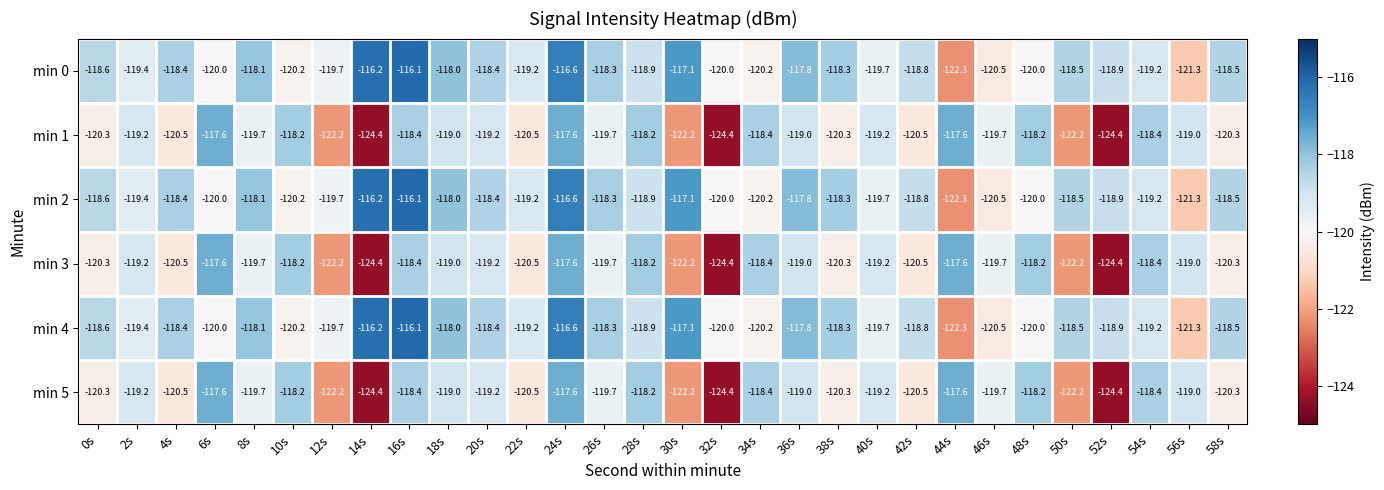

What is the spread (max minus min) of values at 30s?

5.1